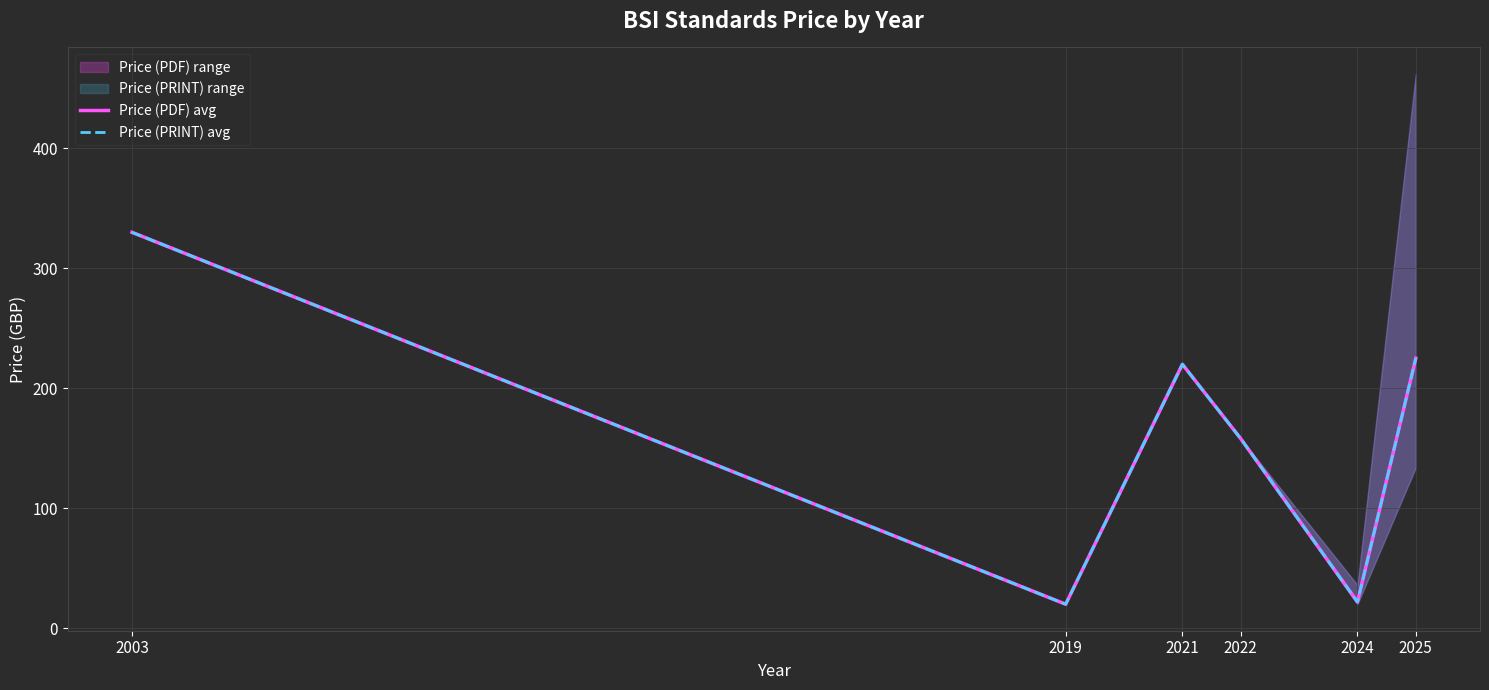

What is the total value across all series at 2019?

40.0